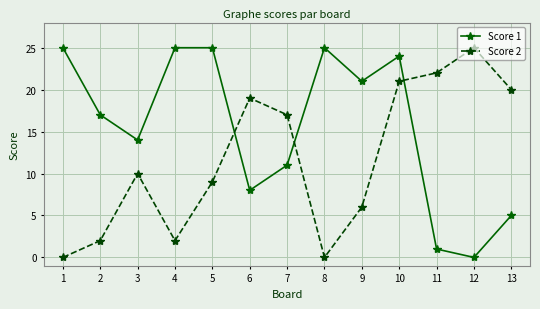

At which category does Score 2 reach its first local peak?

3